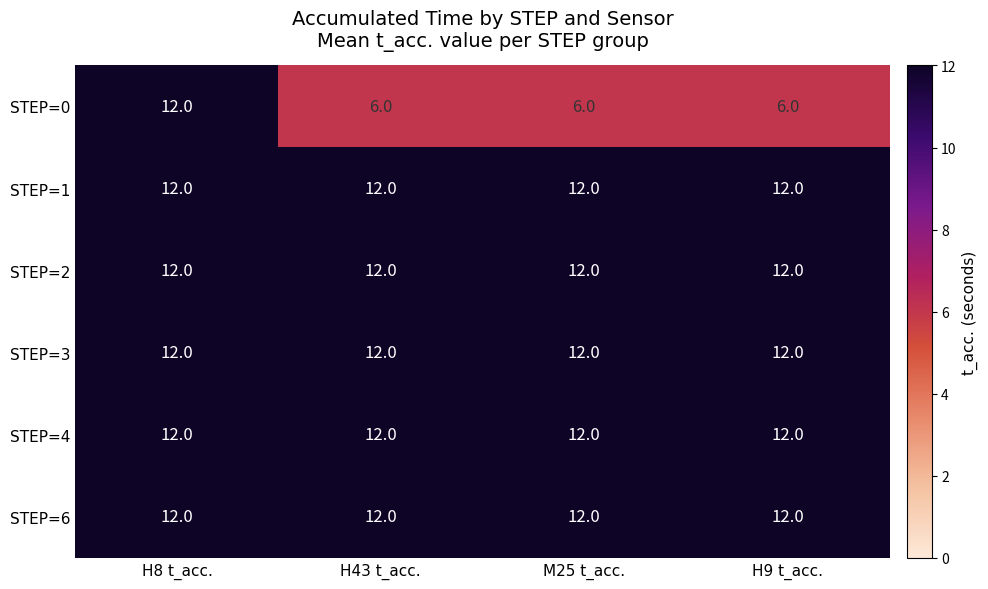

Reading left to right, transcribe all the data shown in this chart.

STEP=0: H8 t_acc.=12	H43 t_acc.=6	M25 t_acc.=6	H9 t_acc.=6
STEP=1: H8 t_acc.=12	H43 t_acc.=12	M25 t_acc.=12	H9 t_acc.=12
STEP=2: H8 t_acc.=12	H43 t_acc.=12	M25 t_acc.=12	H9 t_acc.=12
STEP=3: H8 t_acc.=12	H43 t_acc.=12	M25 t_acc.=12	H9 t_acc.=12
STEP=4: H8 t_acc.=12	H43 t_acc.=12	M25 t_acc.=12	H9 t_acc.=12
STEP=6: H8 t_acc.=12	H43 t_acc.=12	M25 t_acc.=12	H9 t_acc.=12